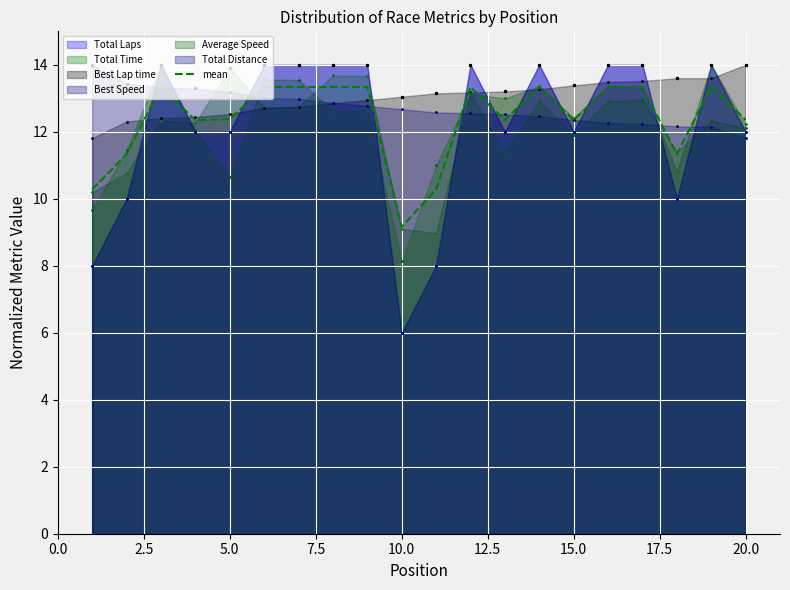

How many values are below 13?

10